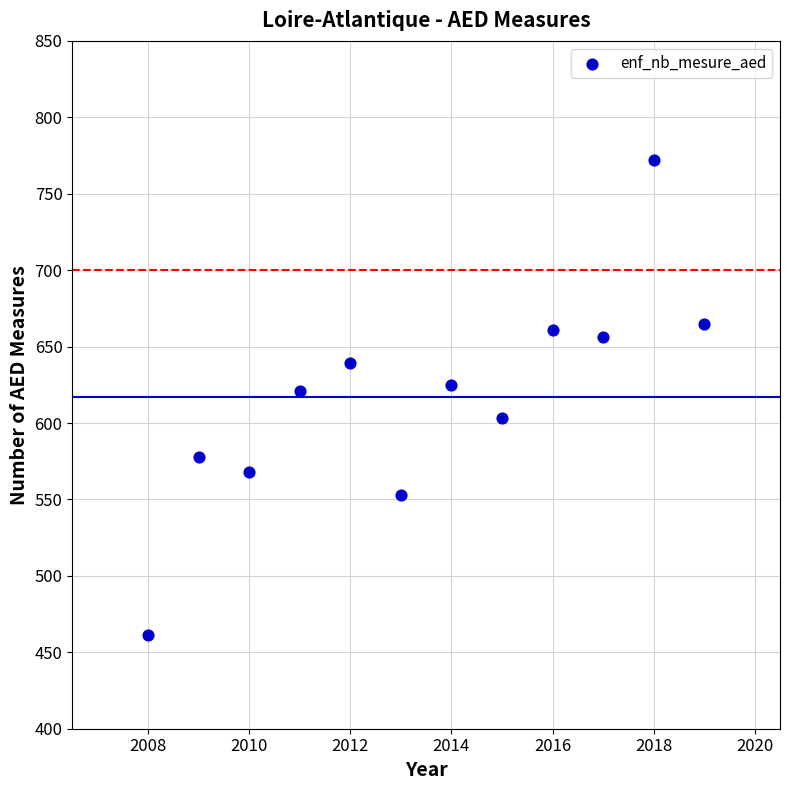

What is the average Y value?

617